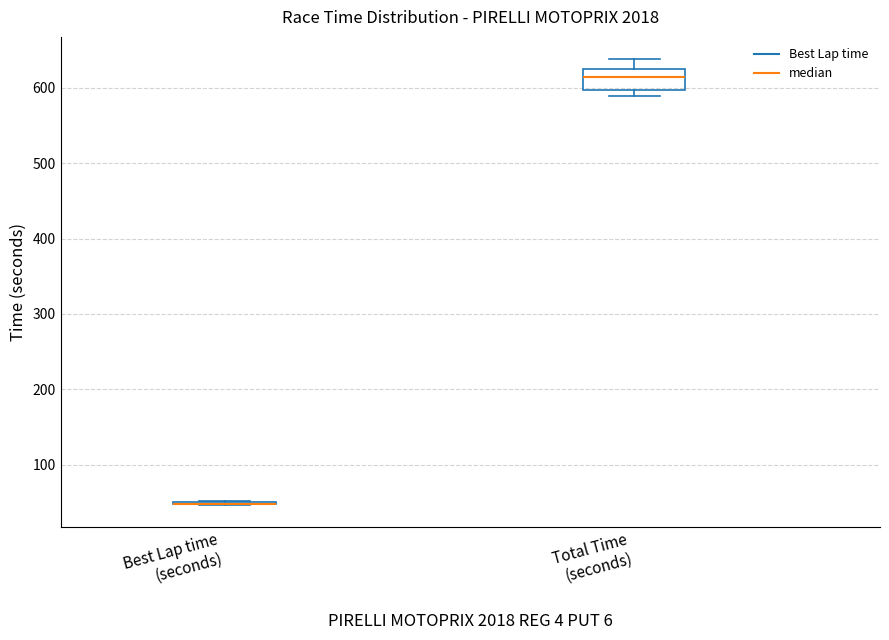

Reading left to right, transcribe this box plot: for each box, give where its median line is, the range the box spans, and where its two whiskers end, as read against the y-axis. The values are not printed on the chart, so give them approximately, as read against the axis.

Best Lap time (seconds): box collapsed to a line at 50, whiskers 50 to 50
Total Time (seconds): median 610, box 600 to 630, whiskers 590 to 640